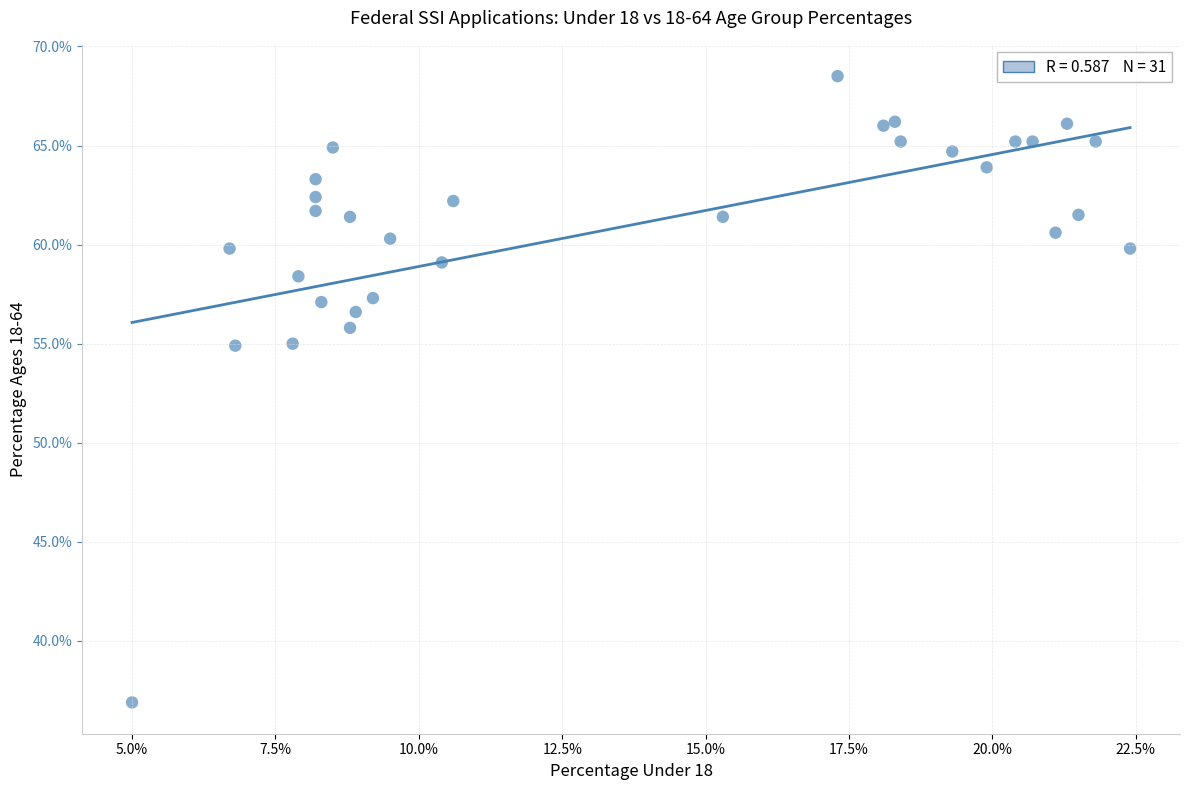

What is the range of Y values (max minus min)?

31.6